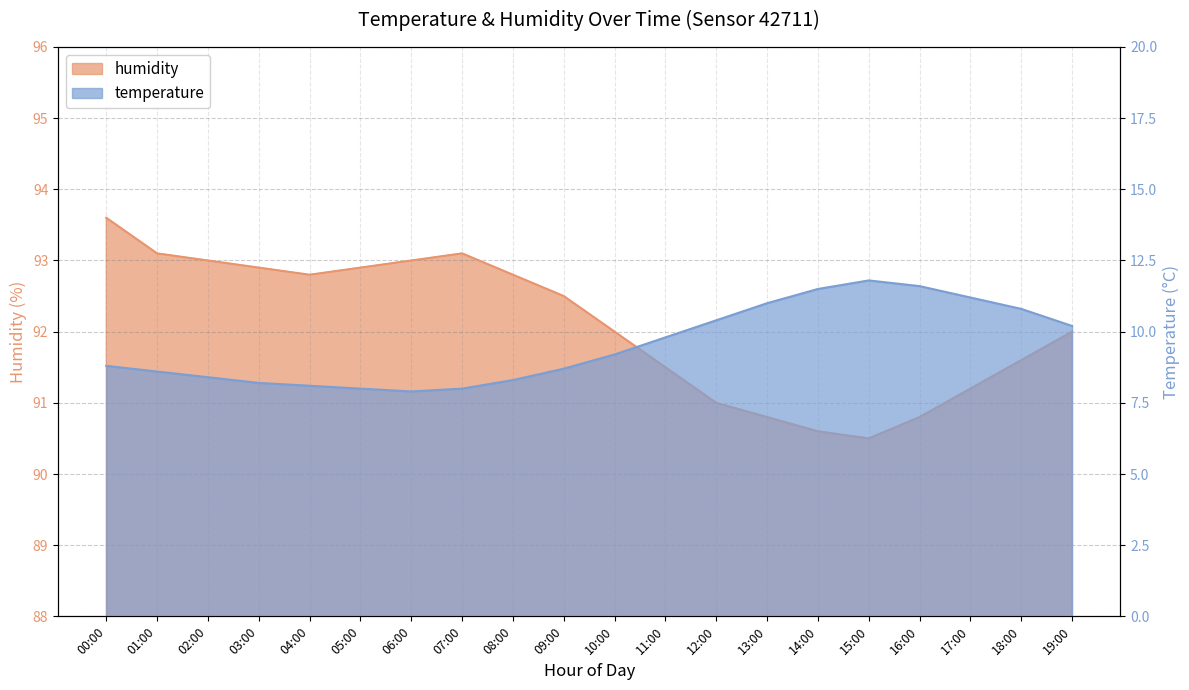

At which category does the chart reach its minimum across all series?

06:00